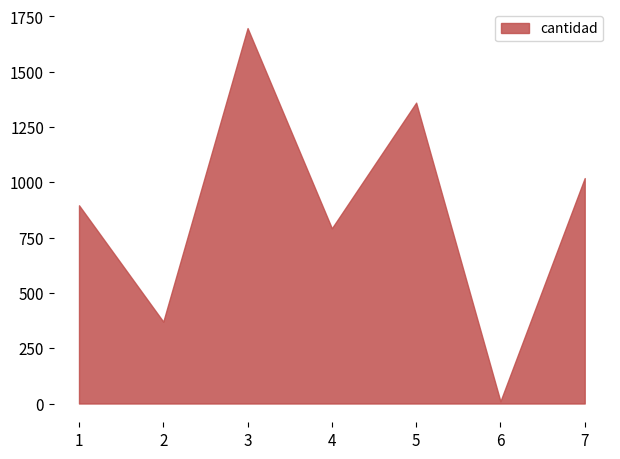

Which has a higher value, 7 or 4?

7